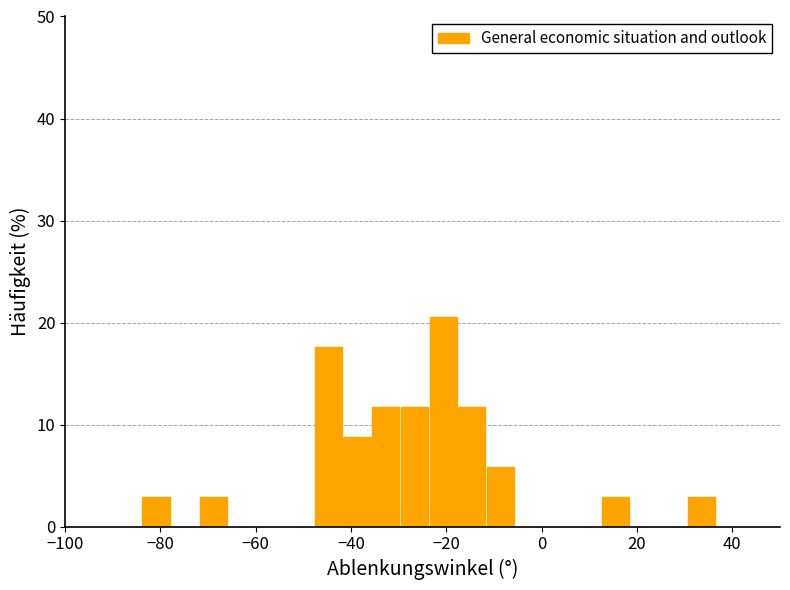

Around what value on the x-axis is the tallest bar? Give the approximate position of its centre, as read against the axis.

-20